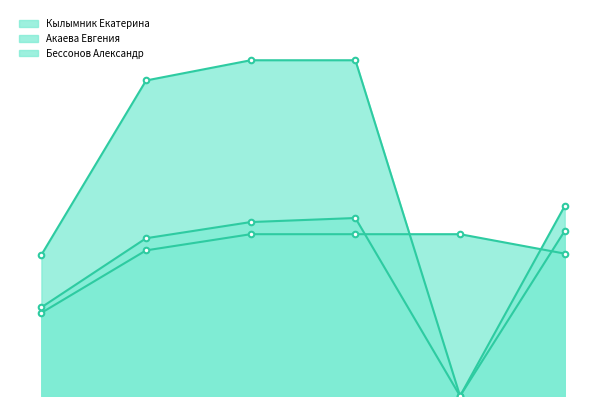

Which series changed the most between weight and Жим лёжа 4(rec)?

Бессонов Александр